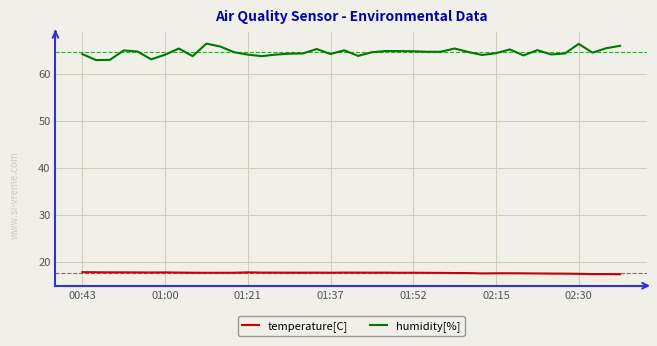

List the series in order of their peak value, lowest first.

temperature[C], humidity[%]